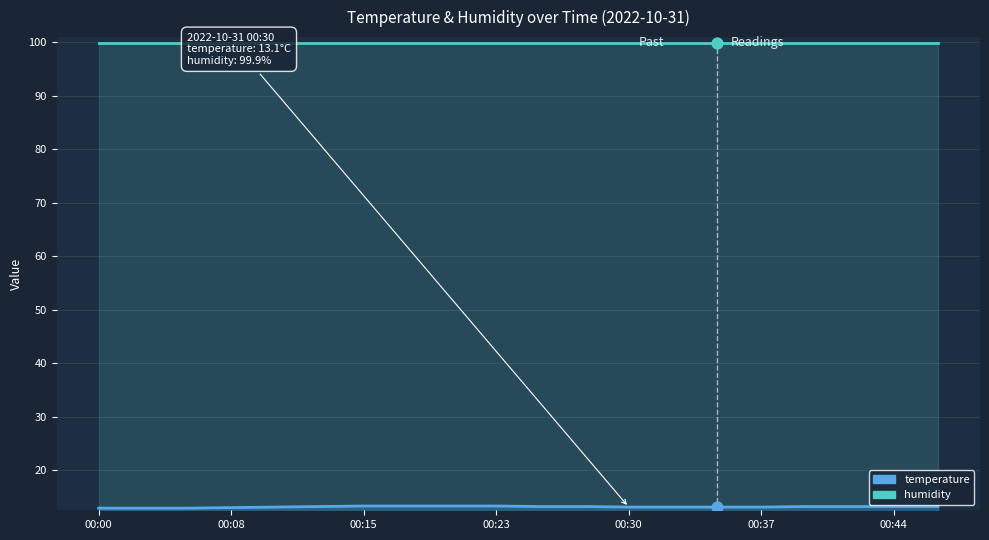

Which series reaches the minimum Y coordinate?

temperature